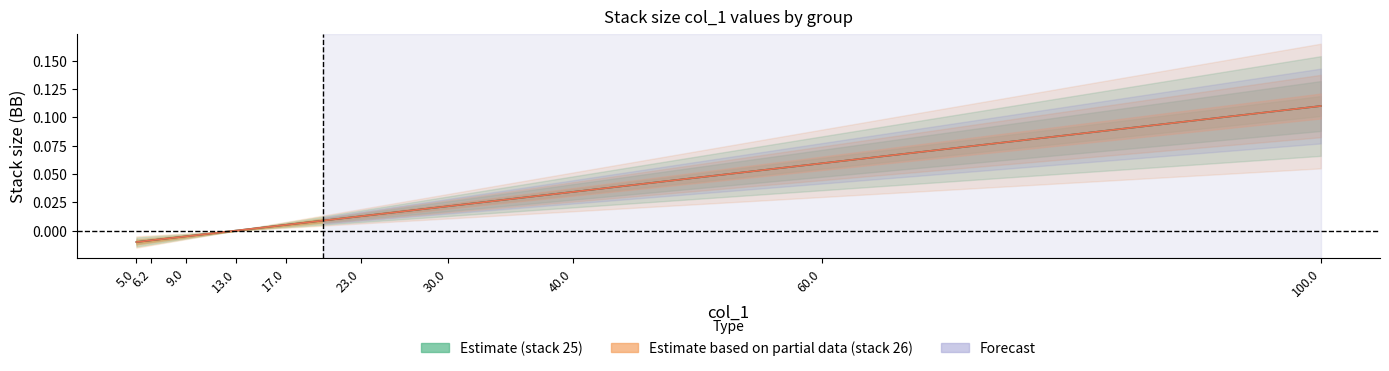

True or false: group_26 has more than 1 points higher than both neighbors.

False